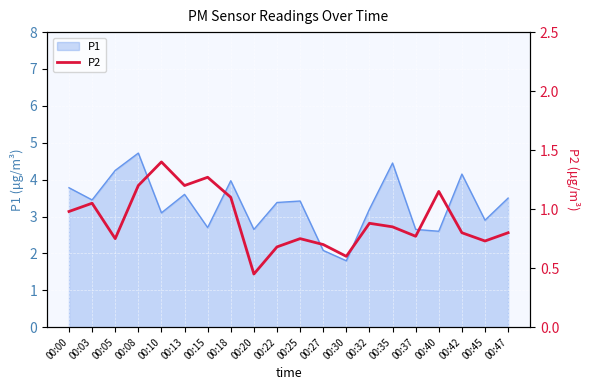

The P1 series shows 2.6 at 00:20. True or false?

True